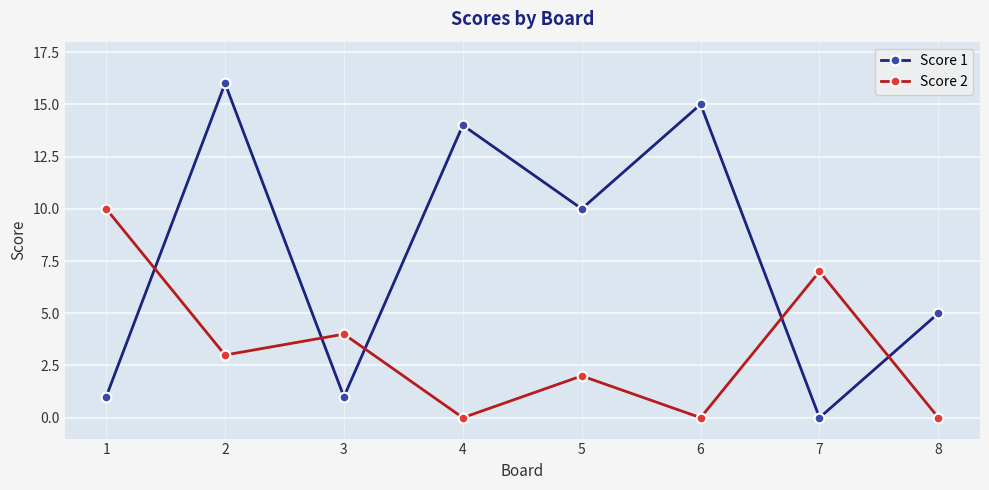

At 6, list the series in order from largest to smallest.

Score 1, Score 2